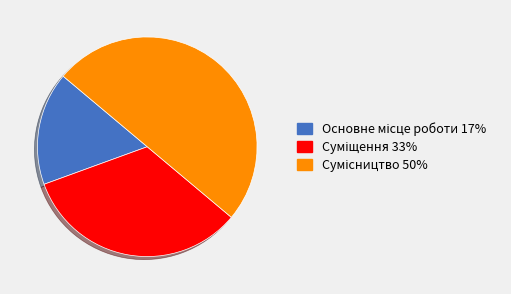

What is the ratio of the value at Сумісництво to the value at Суміщення?

1.5